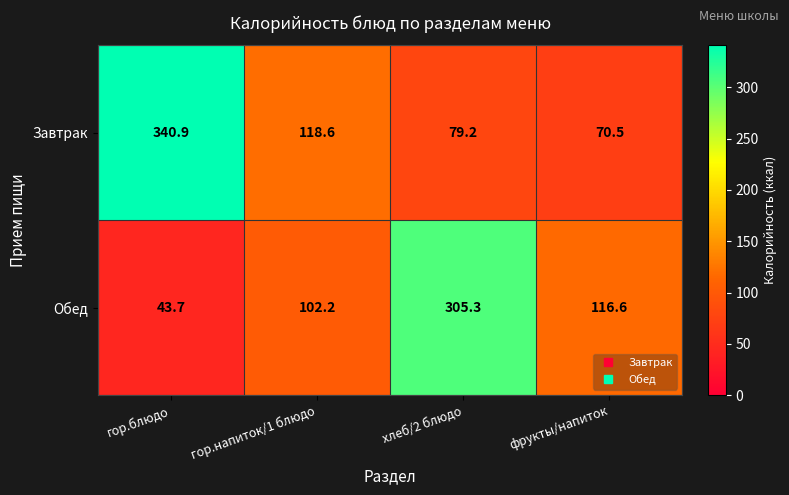

Reading right to left, what are all the values shown in this chart?

Завтрак: фрукты/напиток=70.5	хлеб/2 блюдо=79.2	гор.напиток/1 блюдо=118.6	гор.блюдо=340.9
Обед: фрукты/напиток=116.6	хлеб/2 блюдо=305.3	гор.напиток/1 блюдо=102.2	гор.блюдо=43.7